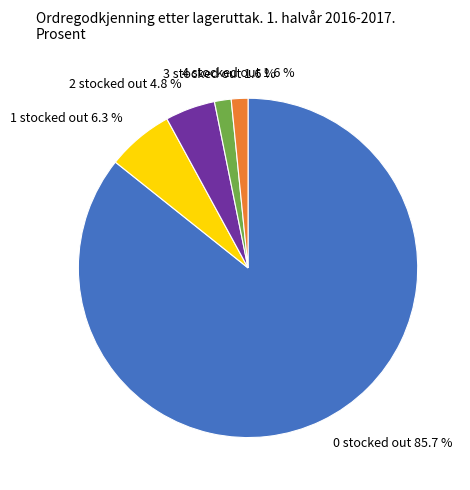

Between 3 stocked out and 2 stocked out, which is larger?

2 stocked out